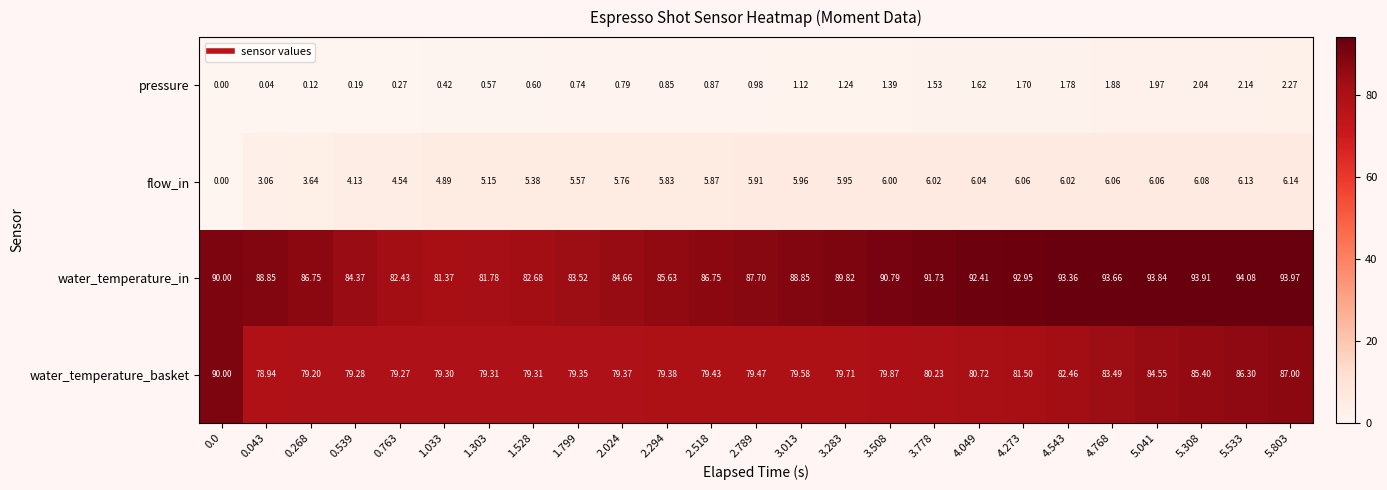

Which series has the largest total across all categories?

water_temperature_in